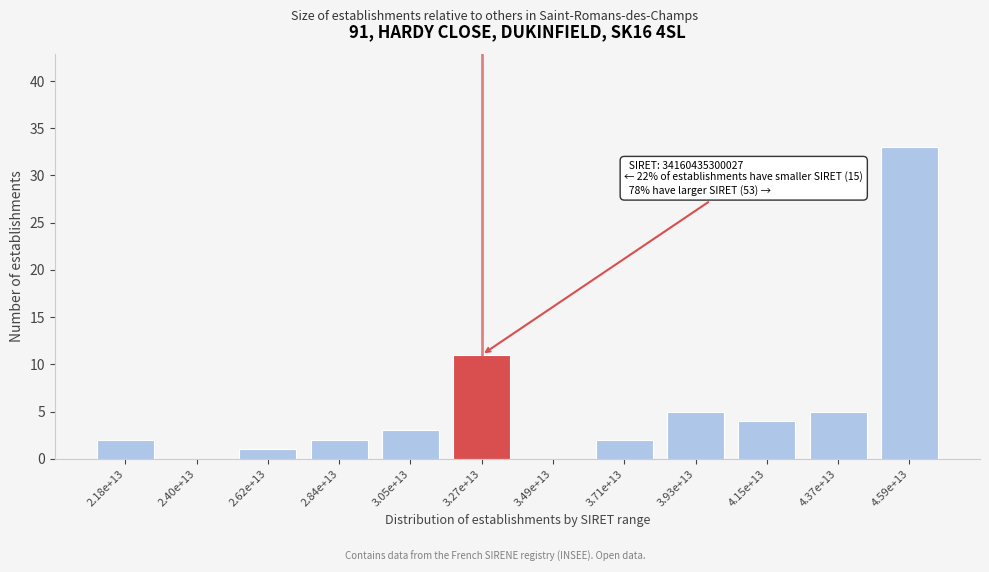

Reading left to right, list all the values displayed in this chart.

2.18e+13=2	2.40e+13=0	2.62e+13=1	2.84e+13=2	3.05e+13=3	3.27e+13=11	3.49e+13=0	3.71e+13=2	3.93e+13=5	4.15e+13=4	4.37e+13=5	4.59e+13=33